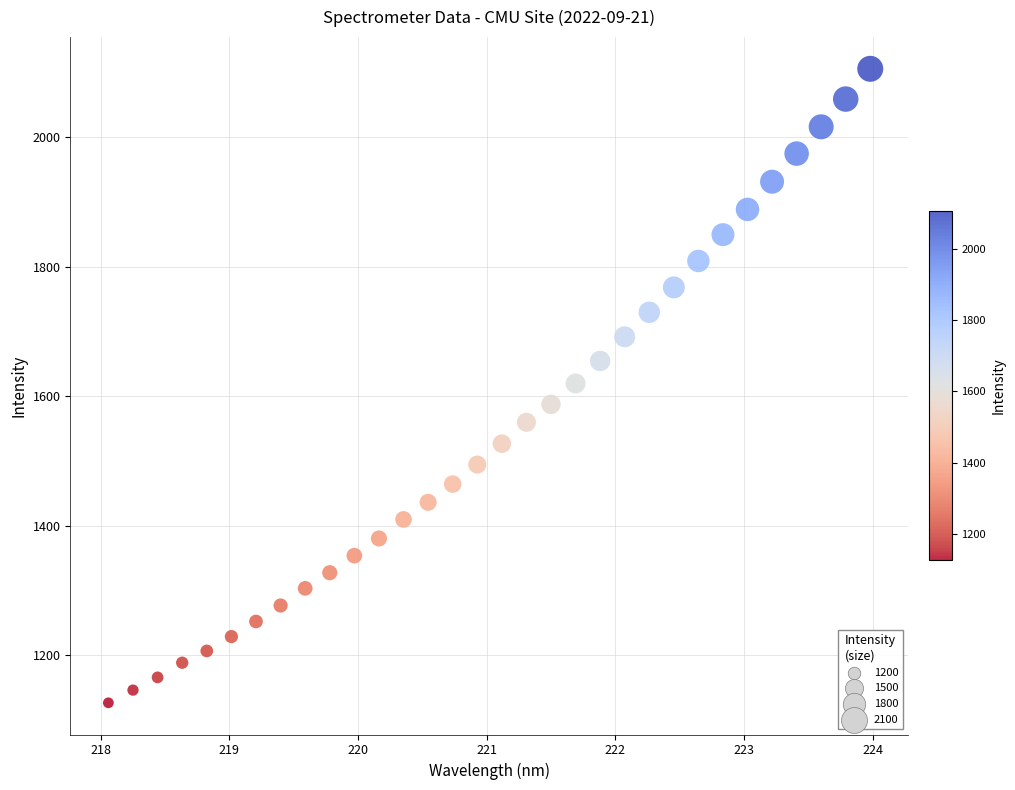

What is the range of X values (max minus min)?

5.9